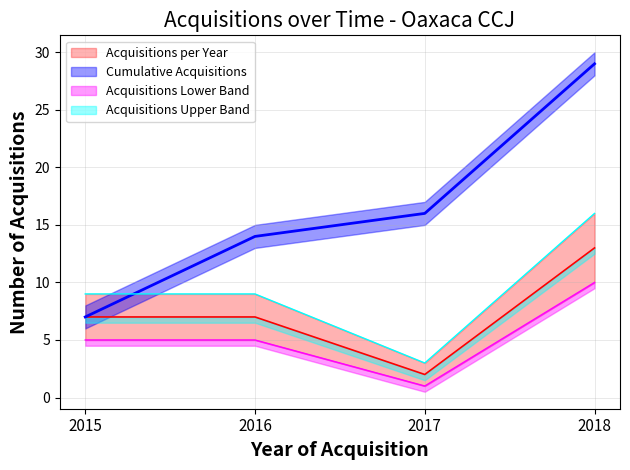

What is the difference between the second highest and minimum values in the Acquisitions Upper Band series?

6